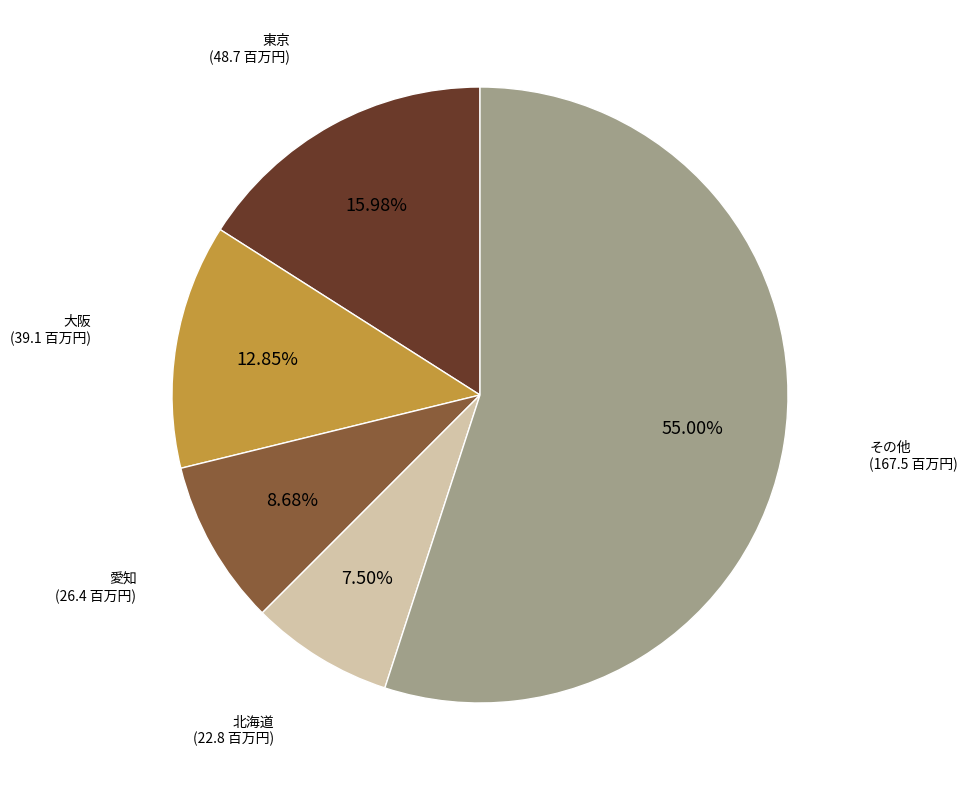

To the nearest percent, what is the average slice percentage?

20%